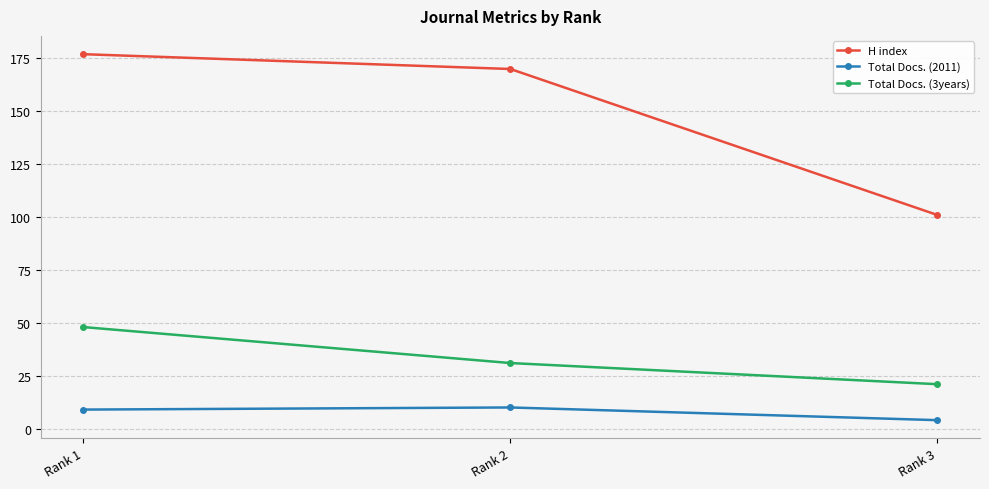

What is the difference between the Total Docs. (3years) values at Rank 2 and Rank 1?

17